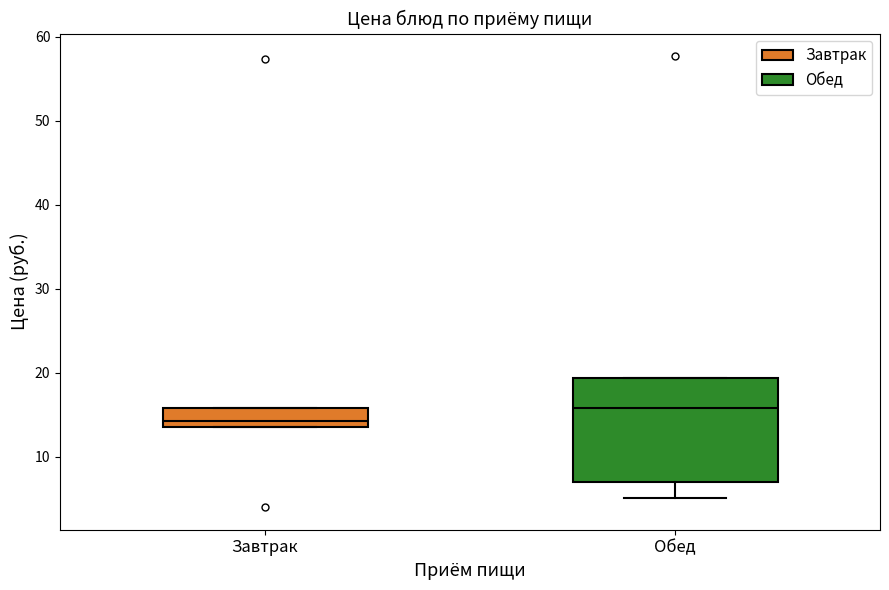

Which box is the tallest, from its lower edge to its upper edge?

Обед